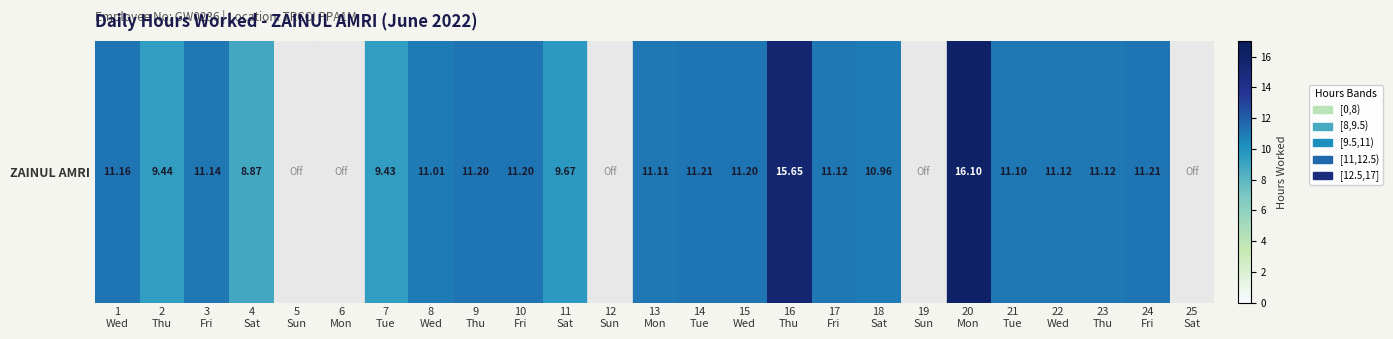

Reading left to right, transcribe all the data shown in this chart.

1
Wed=11.2	2
Thu=9.4	3
Fri=11.1	4
Sat=8.9	5
Sun=0.0	6
Mon=0.0	7
Tue=9.4	8
Wed=11.0	9
Thu=11.2	10
Fri=11.2	11
Sat=9.7	12
Sun=0.0	13
Mon=11.1	14
Tue=11.2	15
Wed=11.2	16
Thu=15.7	17
Fri=11.1	18
Sat=11.0	19
Sun=0.0	20
Mon=16.1	21
Tue=11.1	22
Wed=11.1	23
Thu=11.1	24
Fri=11.2	25
Sat=0.0